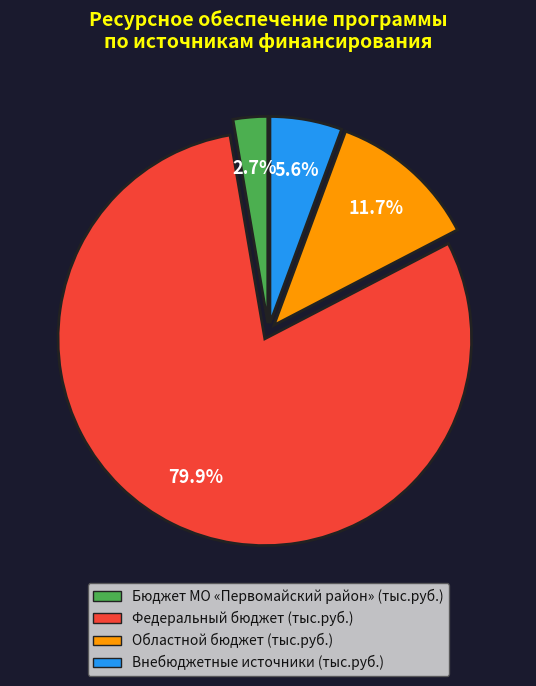

What percentage is the Внебюджетные источники (тыс.руб.) slice, to the nearest percent?

6%